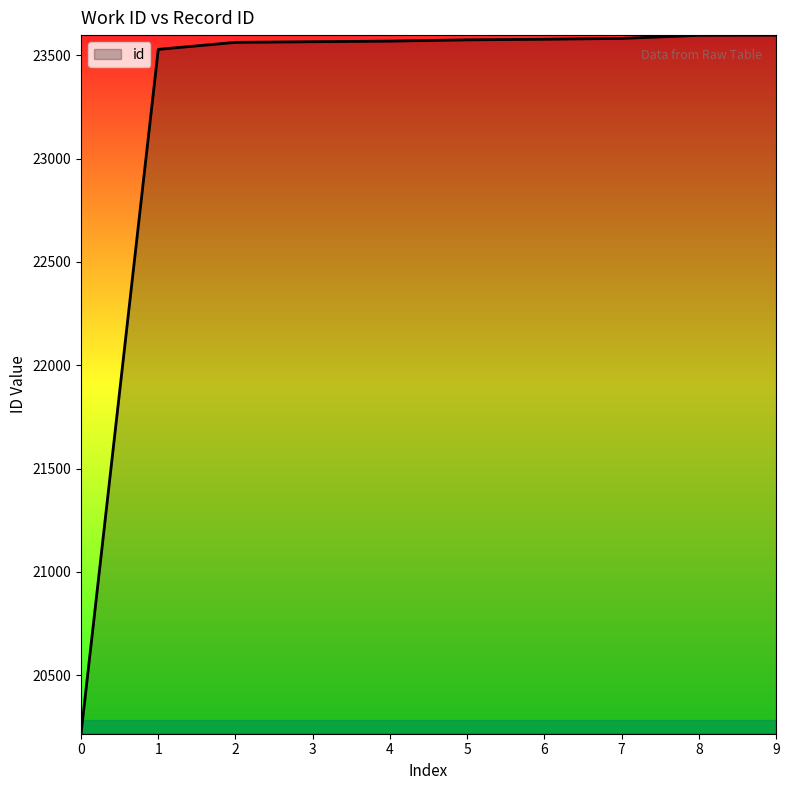

Does the chart have visible grid lines?

No